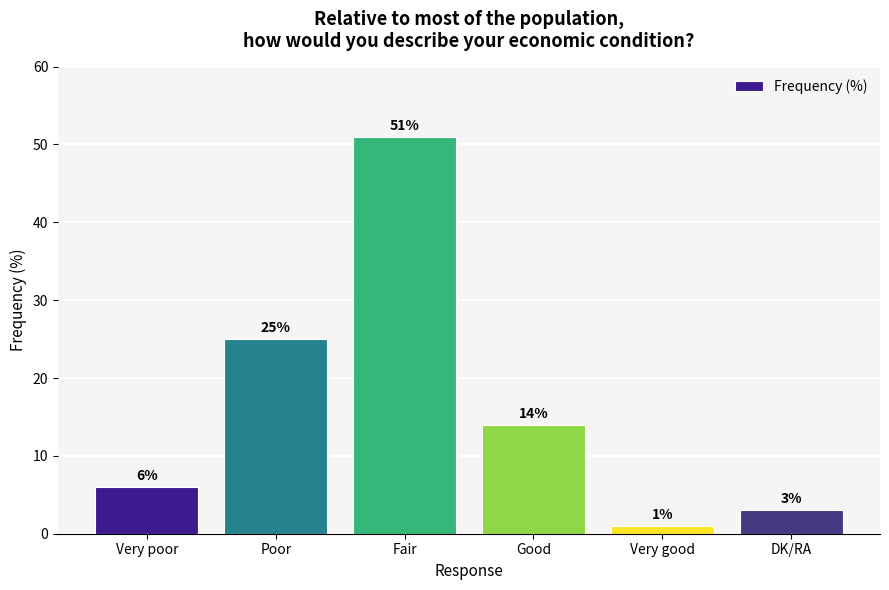

What is the difference between the second highest and second lowest values?

22